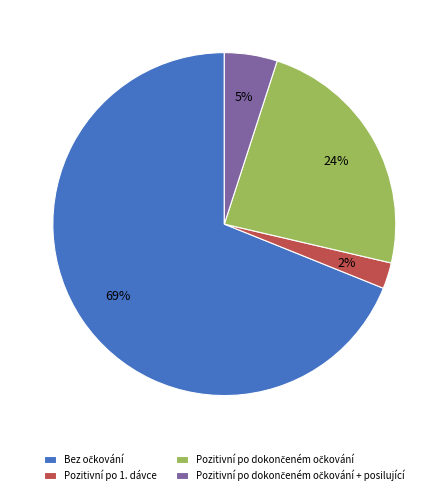

How many segments does this pie chart have?

4